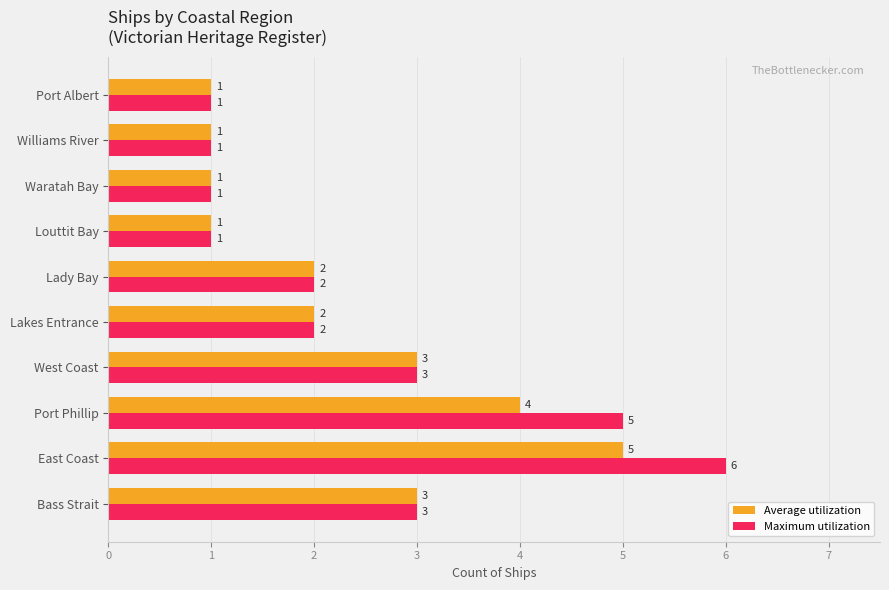

The Average utilization series shows 7 at East Coast. True or false?

False